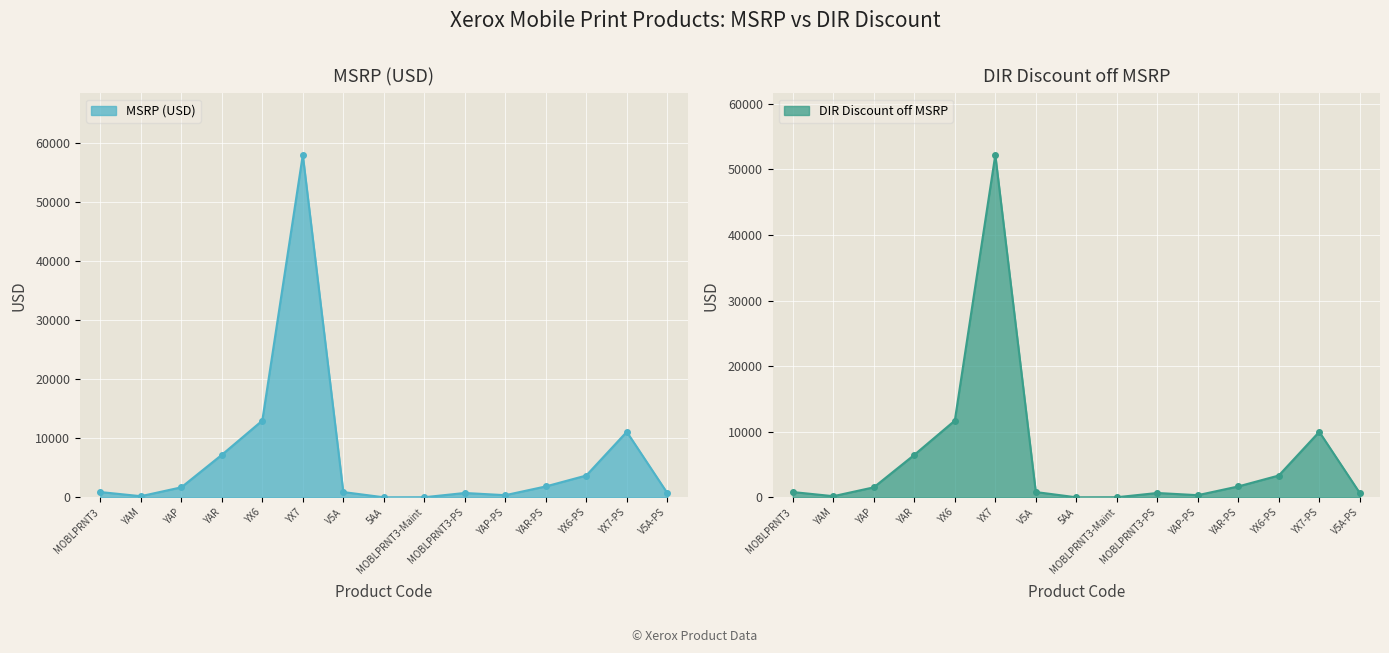

True or false: MSRP (USD) and DIR Discount off MSRP intersect in this chart.

False